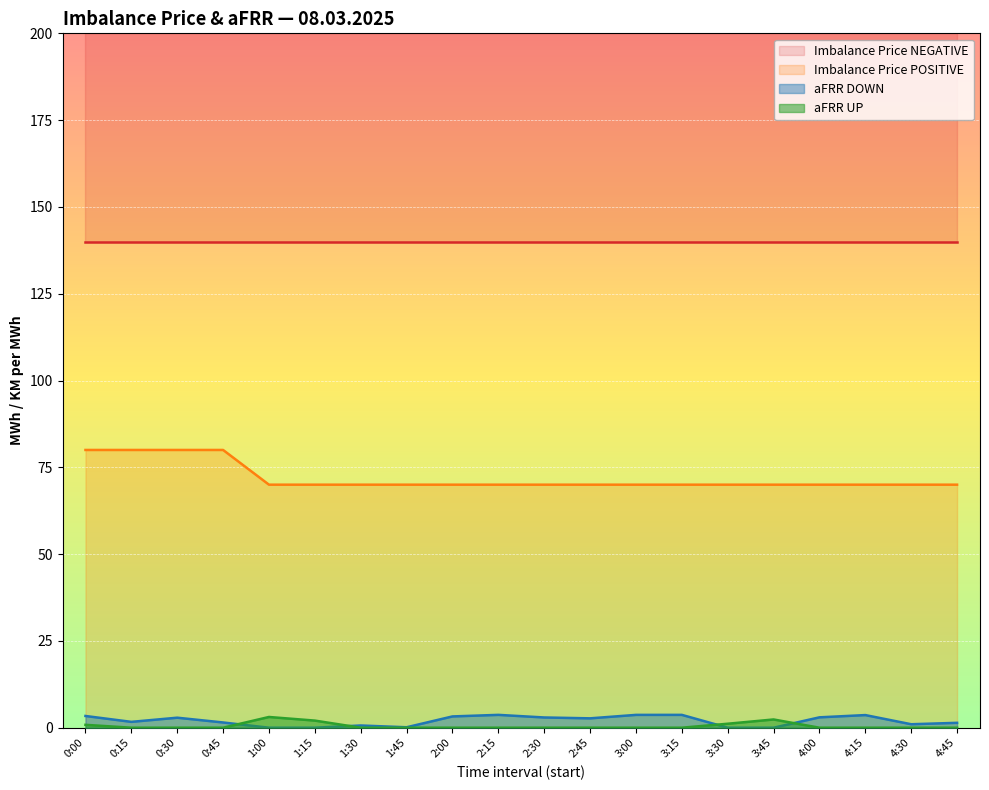

True or false: Imbalance Price POSITIVE has more than 0 interior local peaks.

False